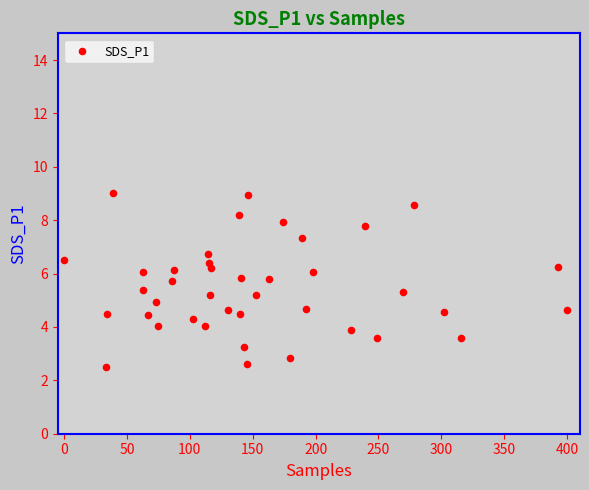

What is the range of Y values (max minus min)?

6.5